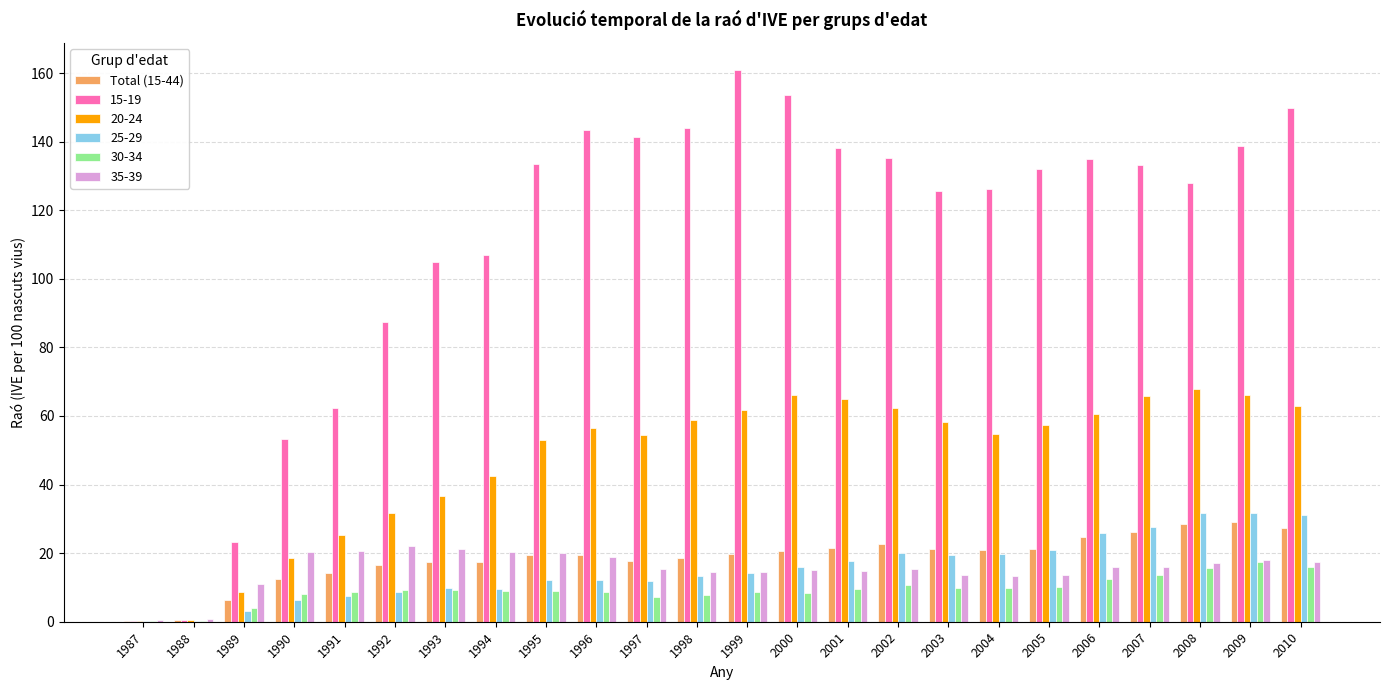

Which label corresponds to the largest value in the chart?

1999